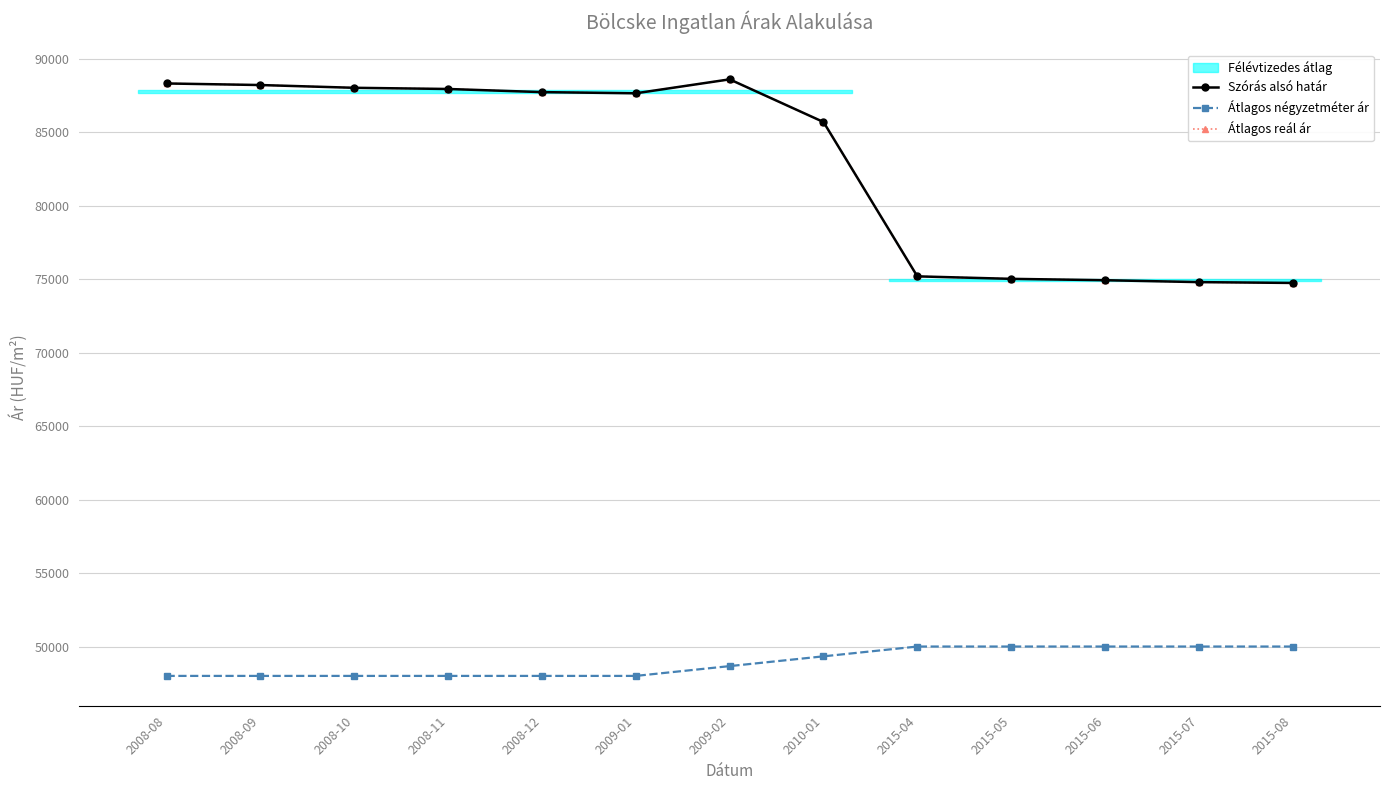

Where does the Átlagos négyzetméter ár series first go above 48667?

2010-01